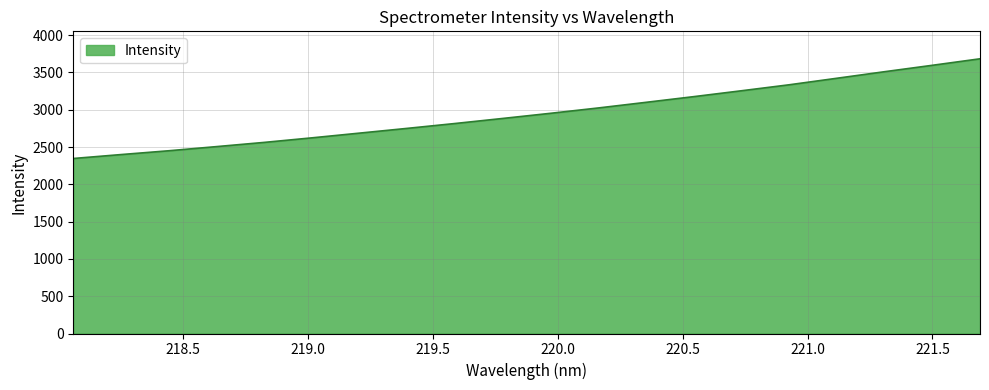

How many lines are shown in the chart?

1